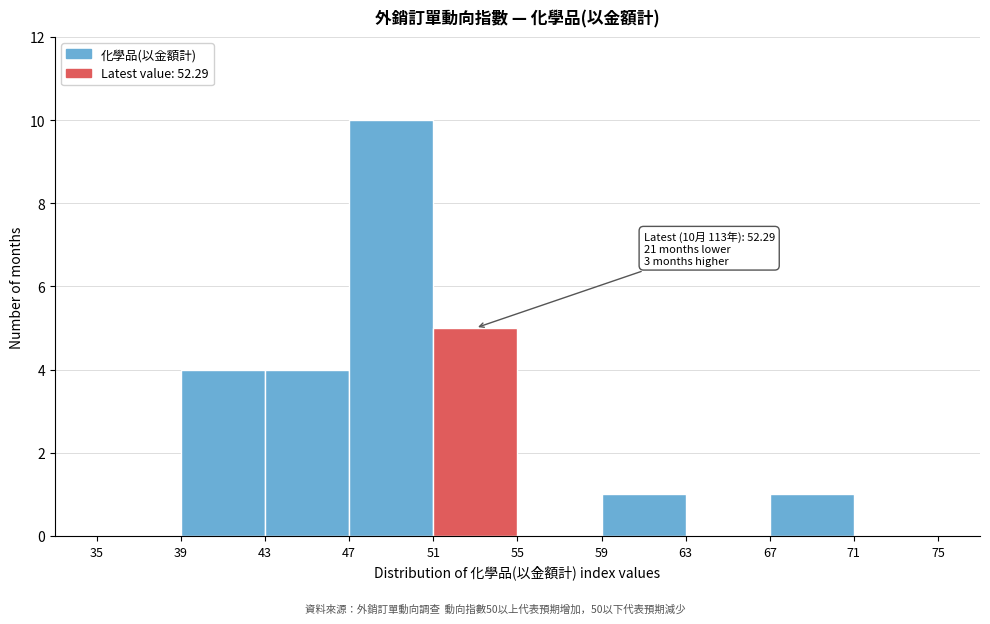

Which range on the x-axis has the tallest bar?

47 to 51